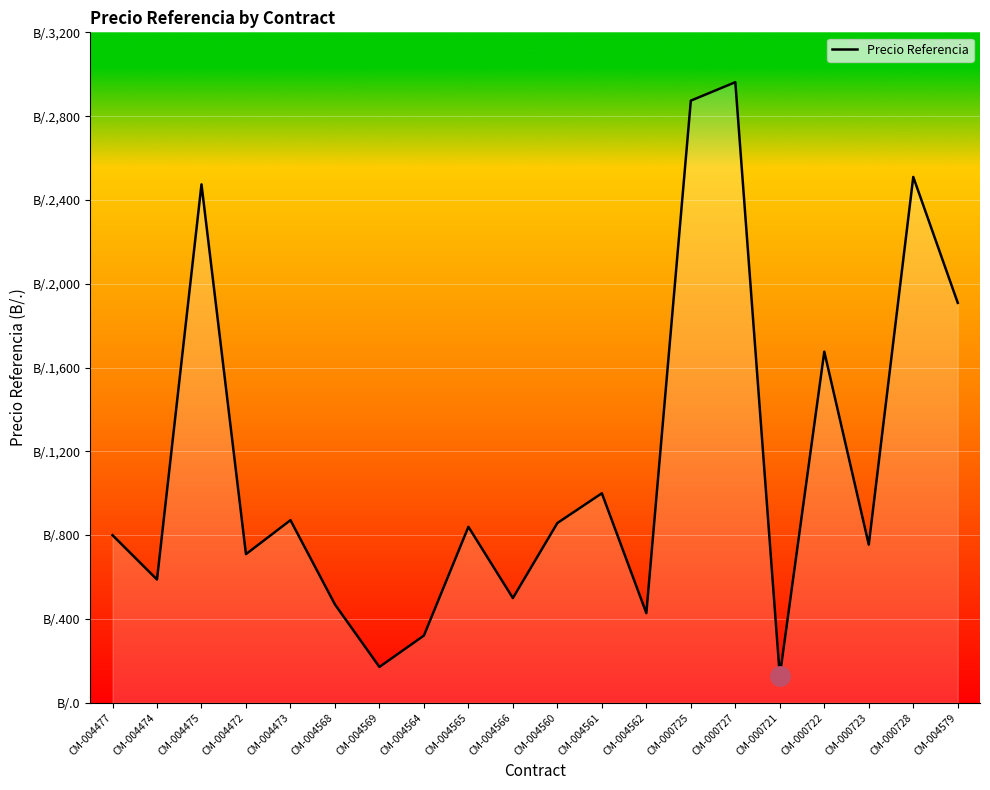

At which label is the value closest to 1545?

CM-000722